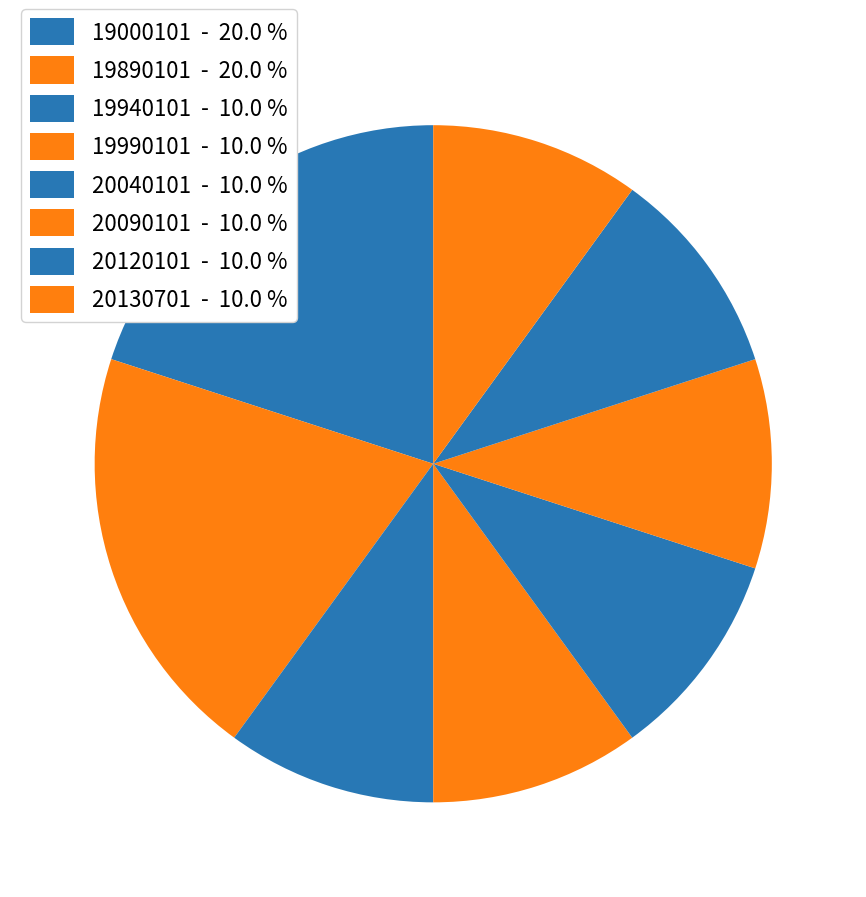

How many segments does this pie chart have?

8